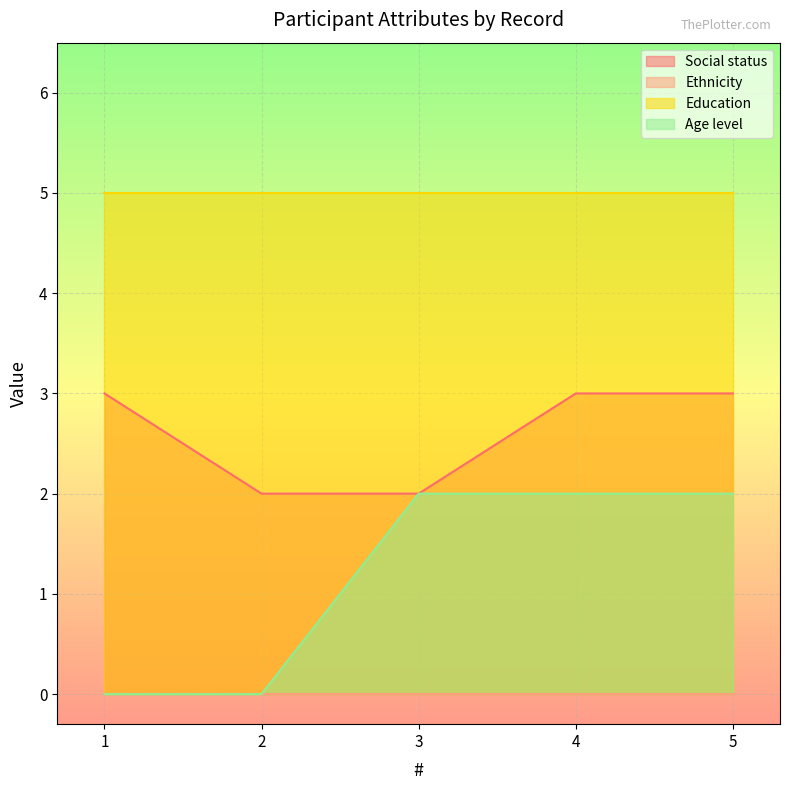

Does the chart display data point markers on the line(s)?

No